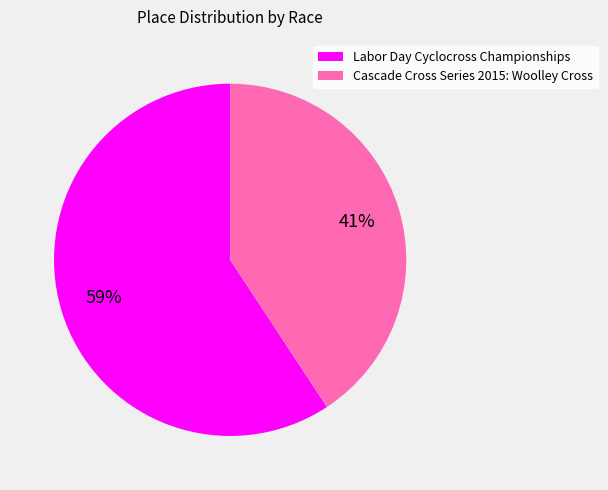

How many segments does this pie chart have?

2